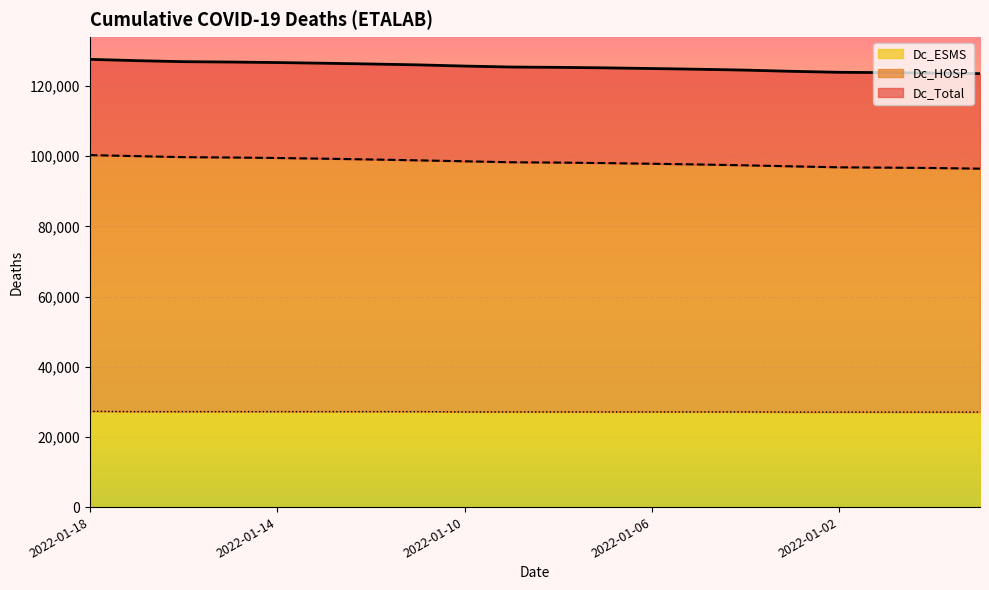

True or false: Dc_ESMS and Dc_HOSP intersect in this chart.

False